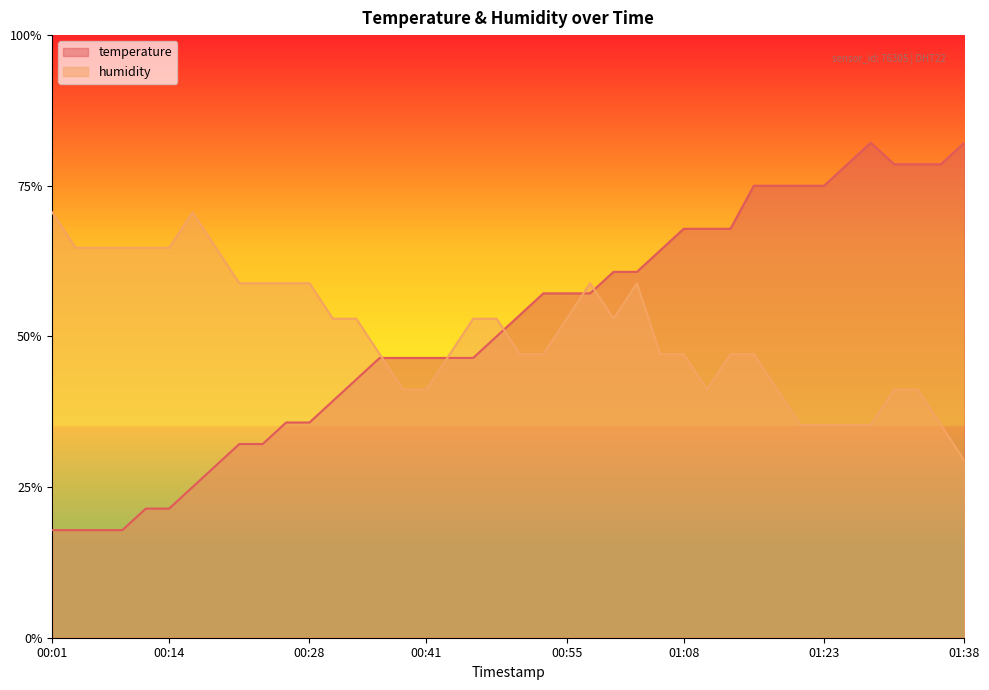

What is the difference between the maximum and second lowest values in the humidity series?

0.4